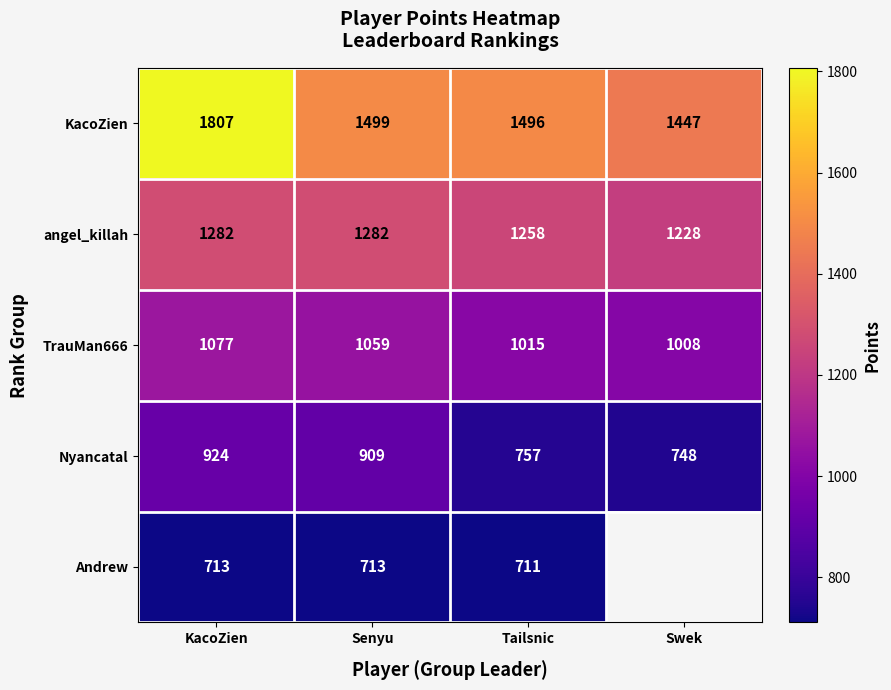

How many values in the Nyancatal series are below 909?

2